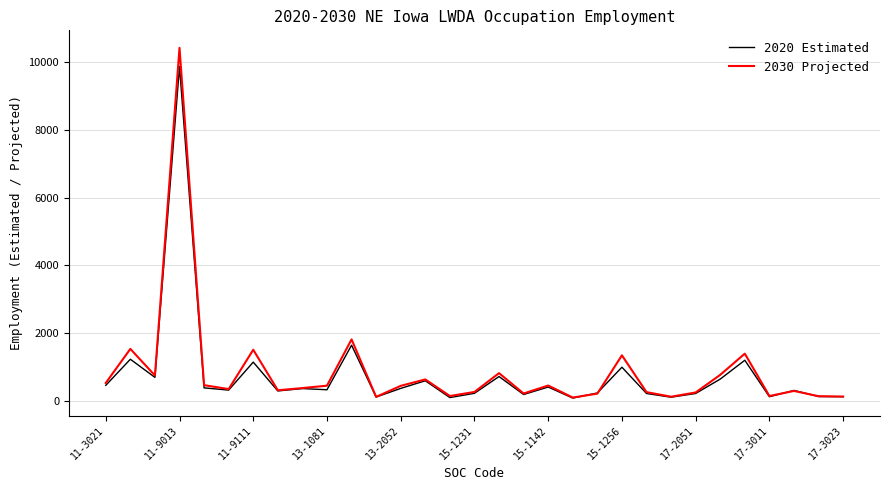

Which series has the largest range (max minus min)?

2030 Projected